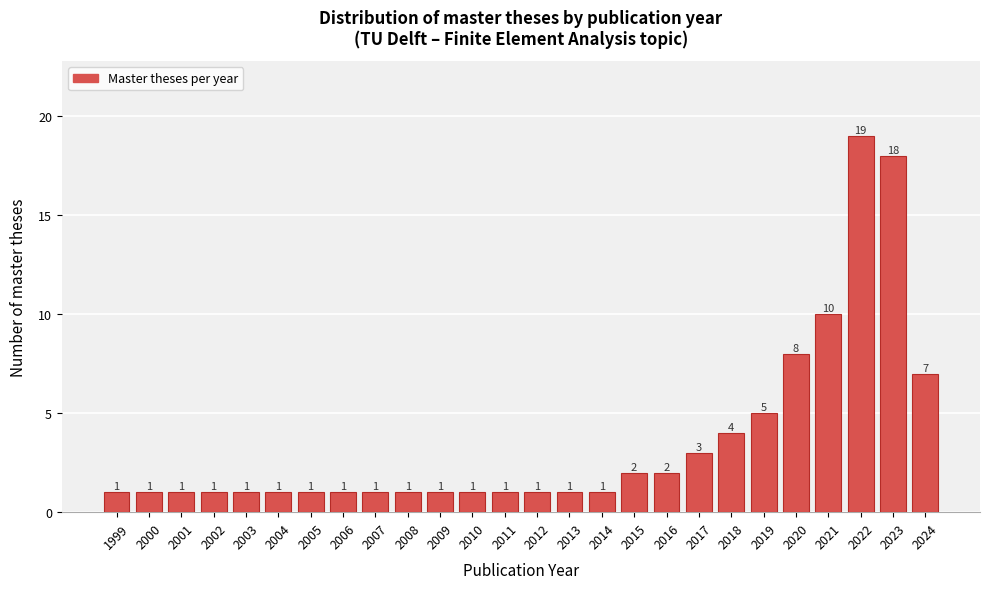

Reading left to right, what are all the values shown in this chart?

1	1	1	1	1	1	1	1	1	1	1	1	1	1	1	1	2	2	3	4	5	8	10	19	18	7